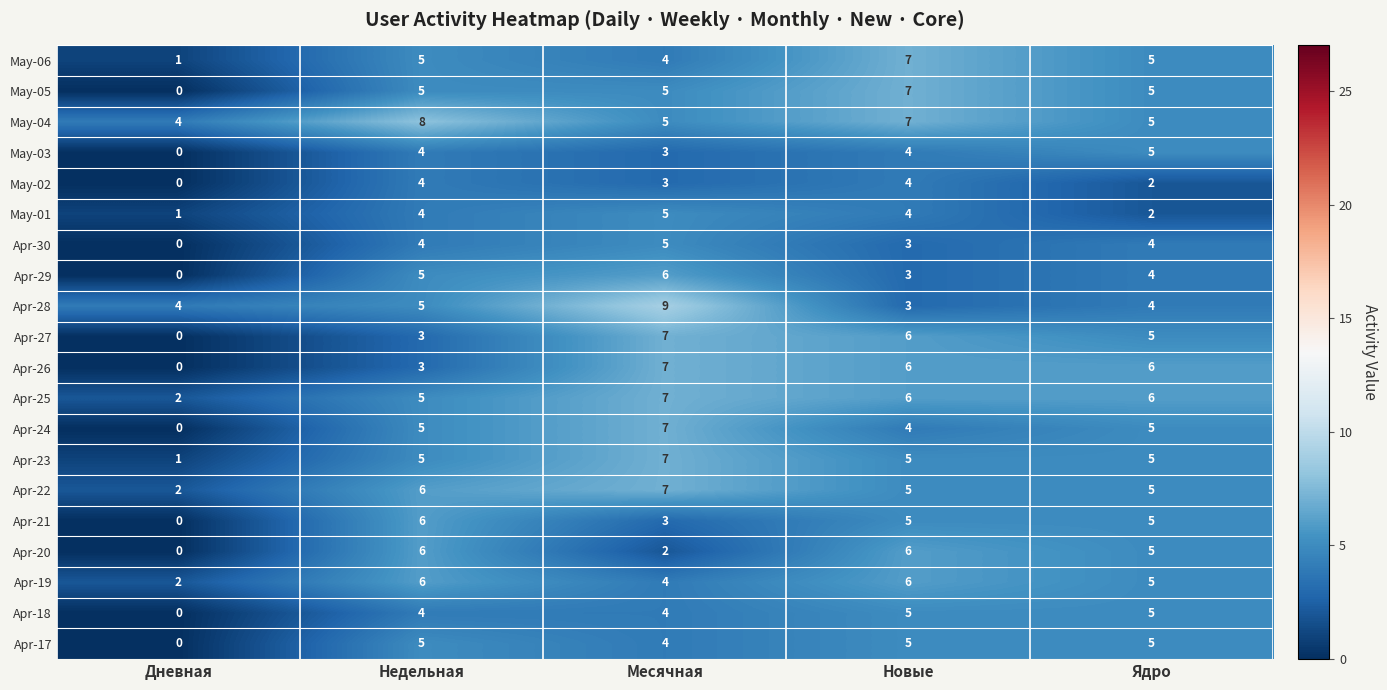

What is the difference between the highest and lowest values at Ядро?

4